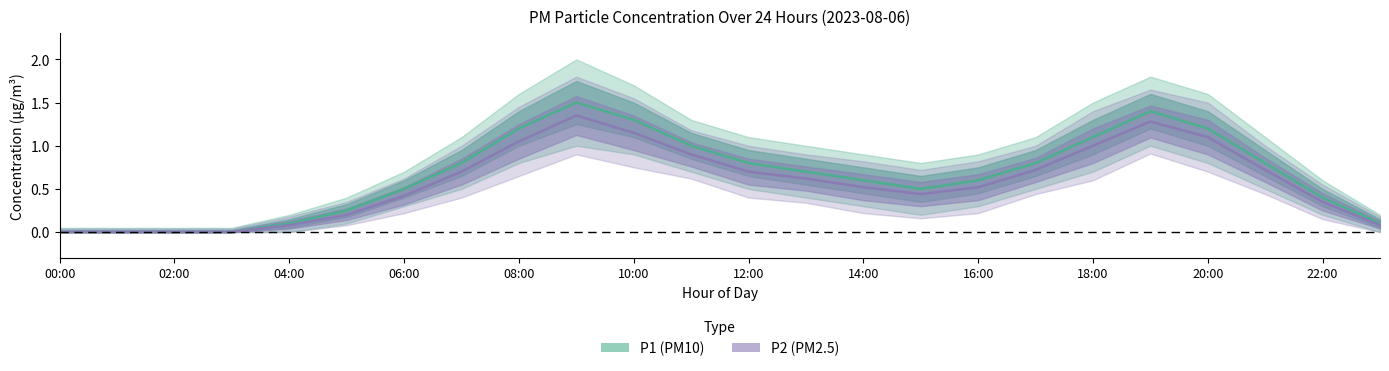

At how many categories does at least one series exceed 1?

11